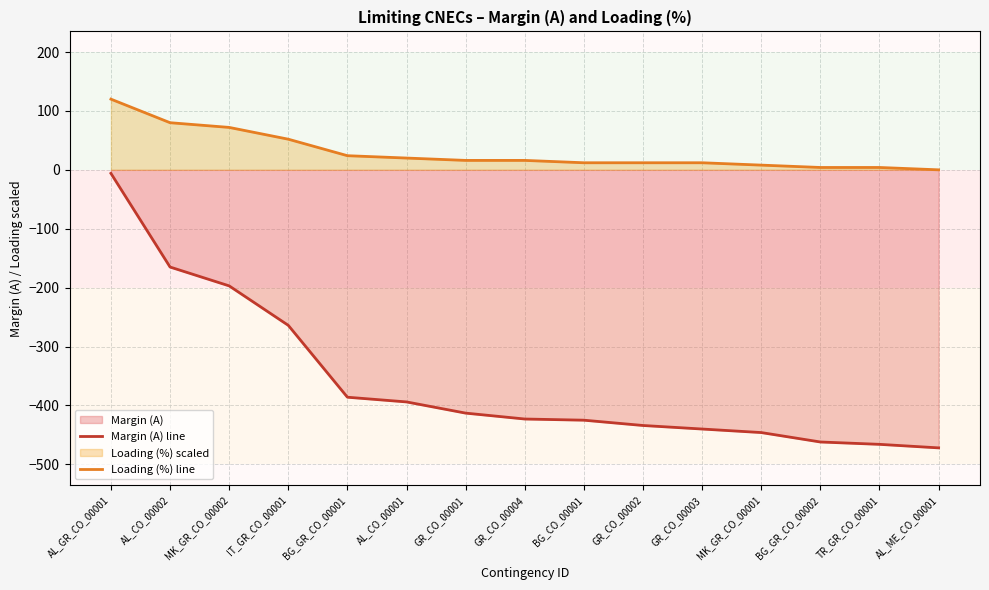

Reading left to right, extract all data points from this chart.

Margin (A) line: AL_GR_CO_00001=-6	AL_CO_00002=-165	MK_GR_CO_00002=-197	IT_GR_CO_00001=-264	BG_GR_CO_00001=-386	AL_CO_00001=-394	GR_CO_00001=-413	GR_CO_00004=-423	BG_CO_00001=-425	GR_CO_00002=-434	GR_CO_00003=-440	MK_GR_CO_00001=-446	BG_GR_CO_00002=-462	TR_GR_CO_00001=-466	AL_ME_CO_00001=-472
Loading (%) line: AL_GR_CO_00001=120	AL_CO_00002=80	MK_GR_CO_00002=72	IT_GR_CO_00001=52	BG_GR_CO_00001=24	AL_CO_00001=20	GR_CO_00001=16	GR_CO_00004=16	BG_CO_00001=12	GR_CO_00002=12	GR_CO_00003=12	MK_GR_CO_00001=8	BG_GR_CO_00002=4	TR_GR_CO_00001=4	AL_ME_CO_00001=0